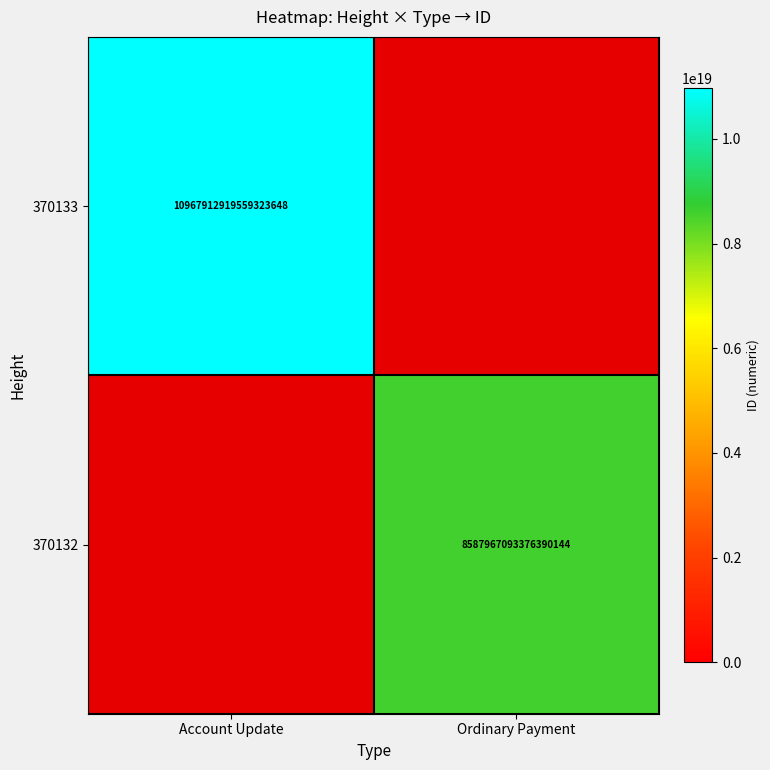

What is the total value across all series at Account Update?

10967912919559323648